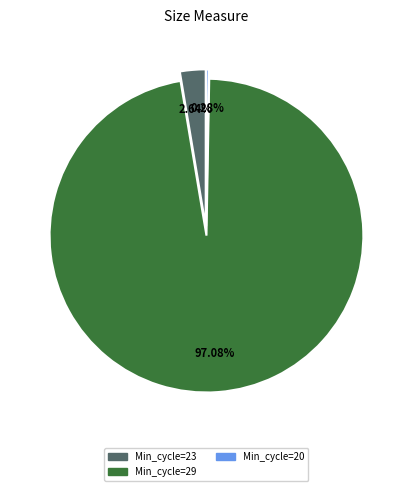

Is there any slice that represents more than half of the pie?

Yes